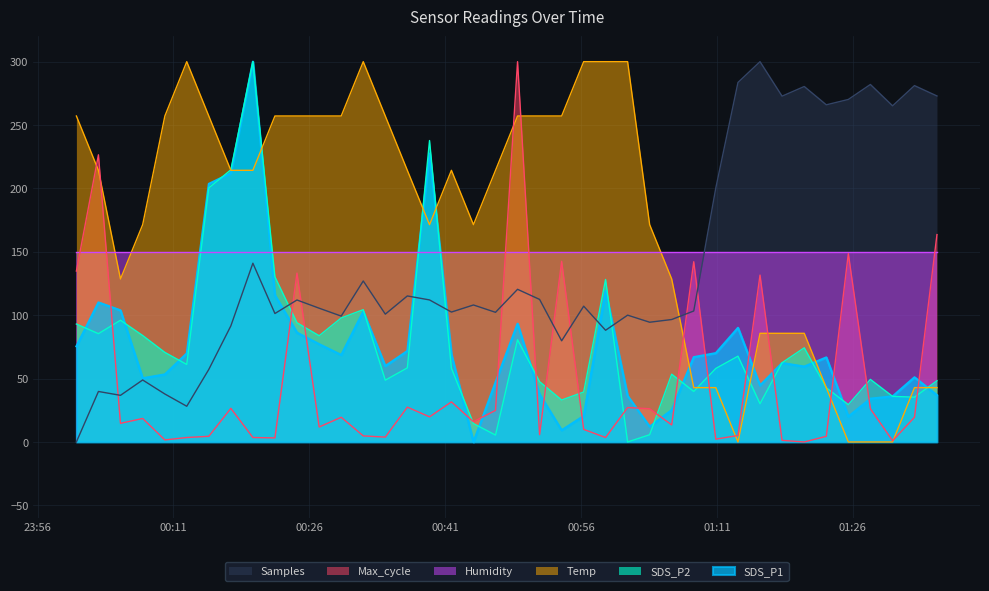

Which series ends up on top after the final intersection of SDS_P1 and Samples?

Samples